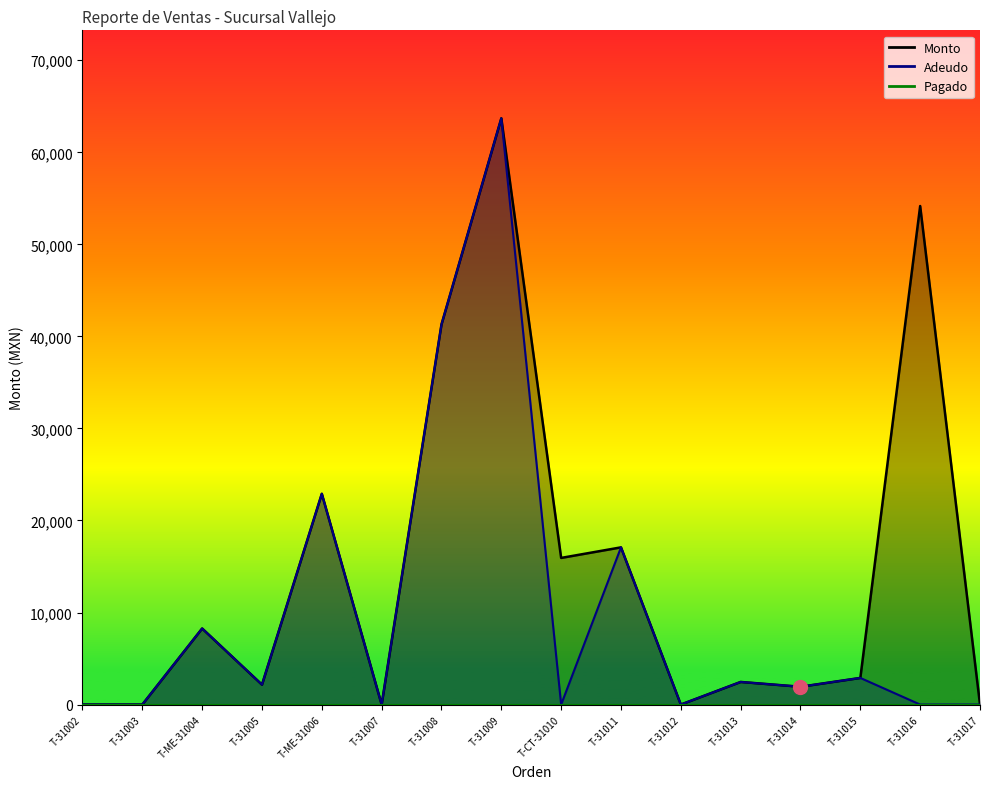

Is the value of Monto at T-31014 greater than the value of Adeudo at T-31015?

No